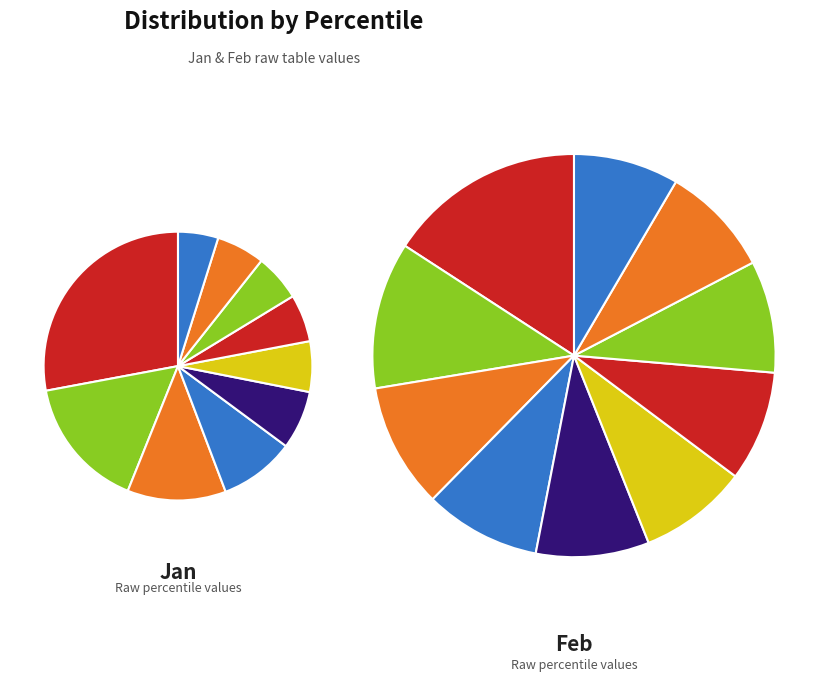

True or false: 7 accounts for 9% of the total.

True